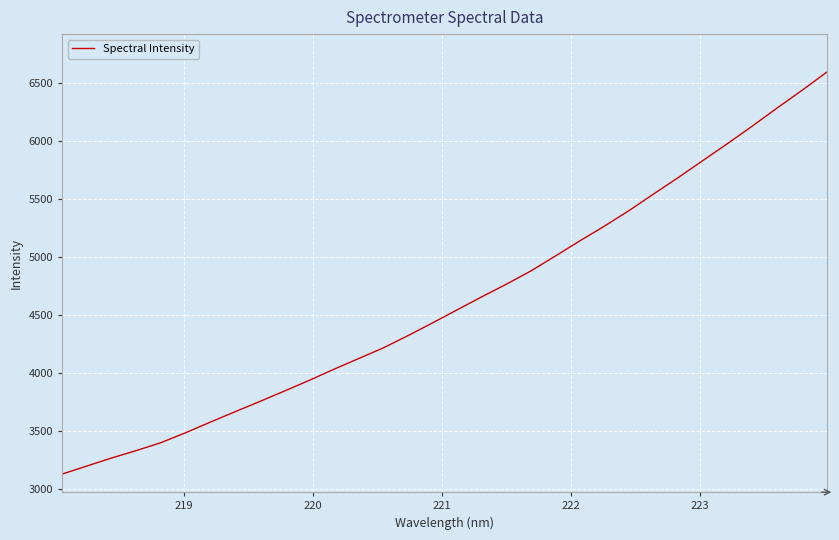

Does the chart have visible grid lines?

Yes